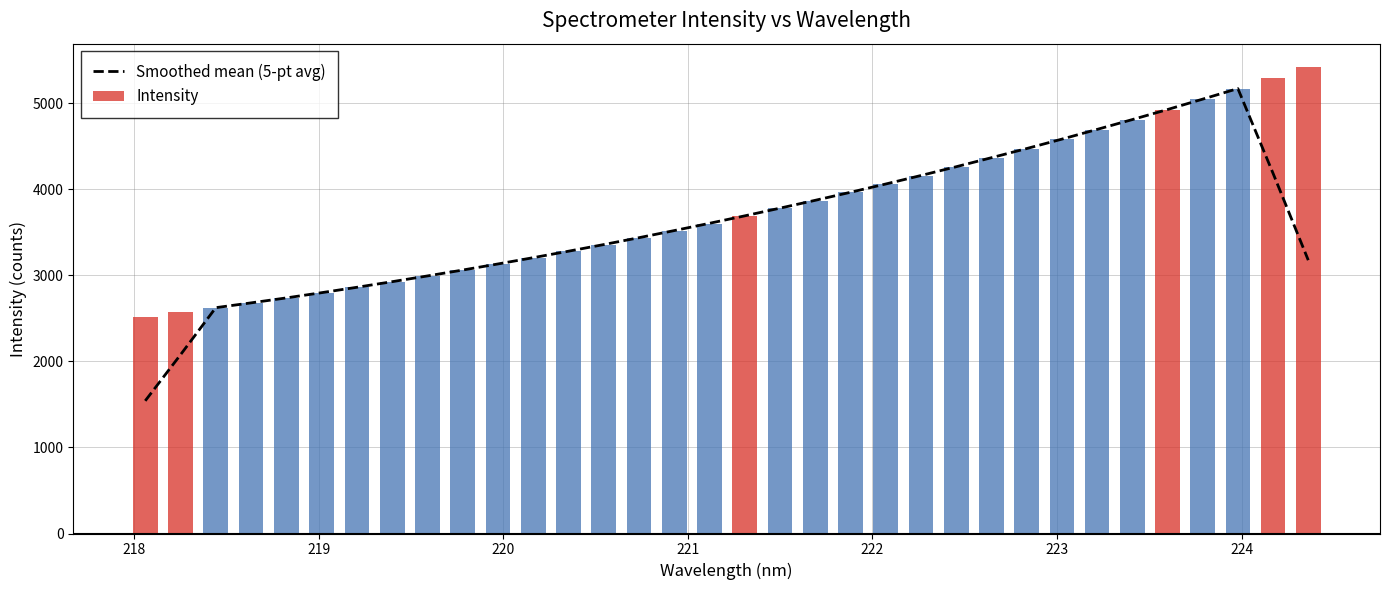

True or false: the data shows 4824.0 at 220.

False